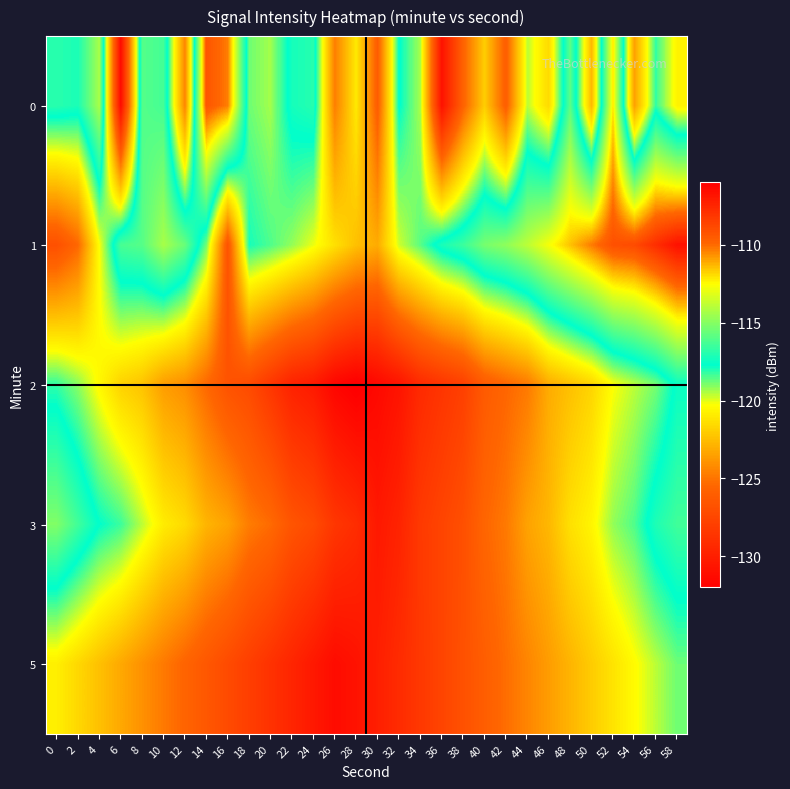

How many categories are shown in the chart?

30